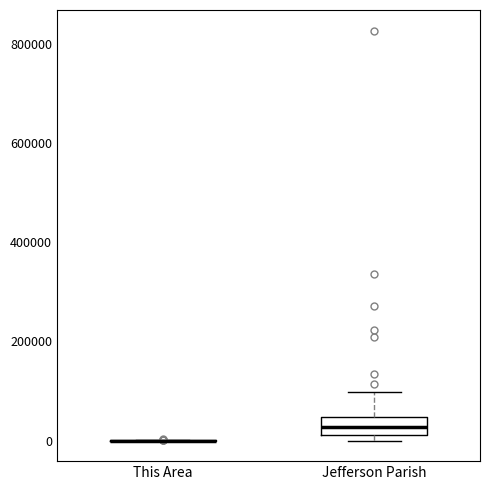

Reading left to right, transcribe this box plot: for each box, give where its median line is, the range the box spans, and where its two whiskers end, as read against the y-axis. The values are not printed on the chart, so give them approximately, as read against the axis.

This Area: box collapsed to a line at 0, whiskers 0 to 0
Jefferson Parish: median 20000 (inside the box), box 20000 to 40000, whiskers 0 to 100000